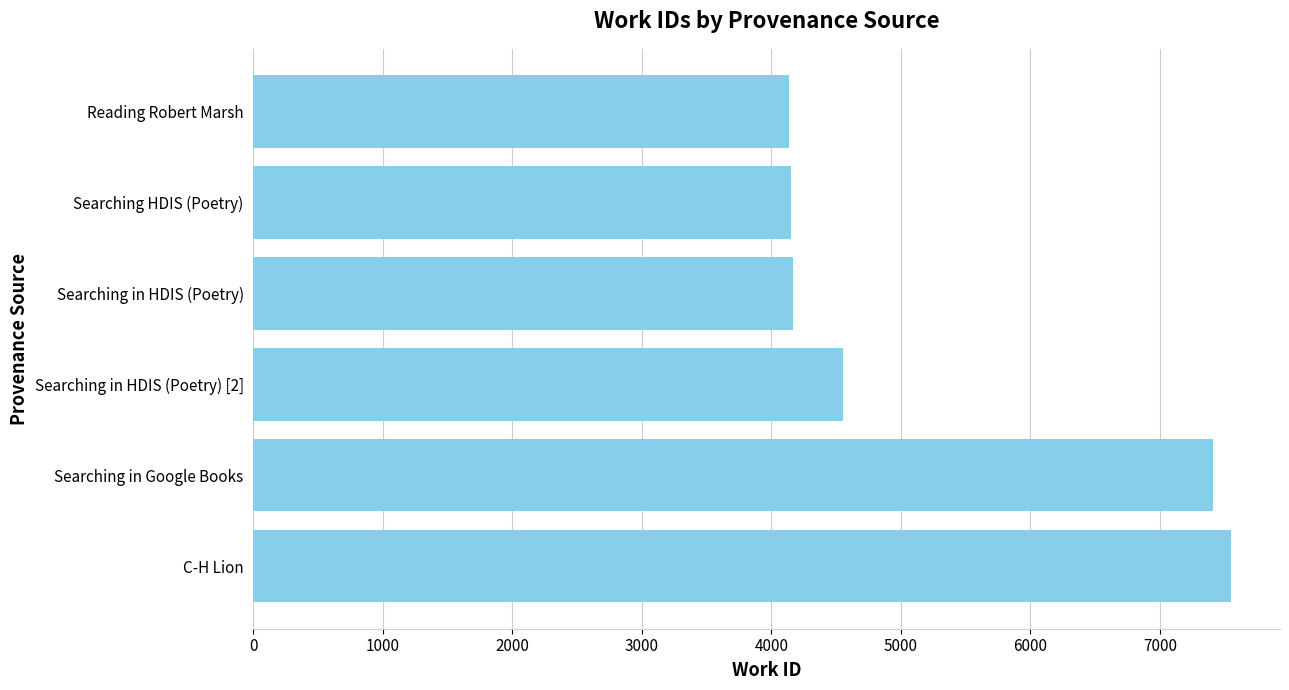

Approximately how many times larger is the value at Searching in HDIS (Poetry) compared to Searching in HDIS (Poetry) [2]?

0.9